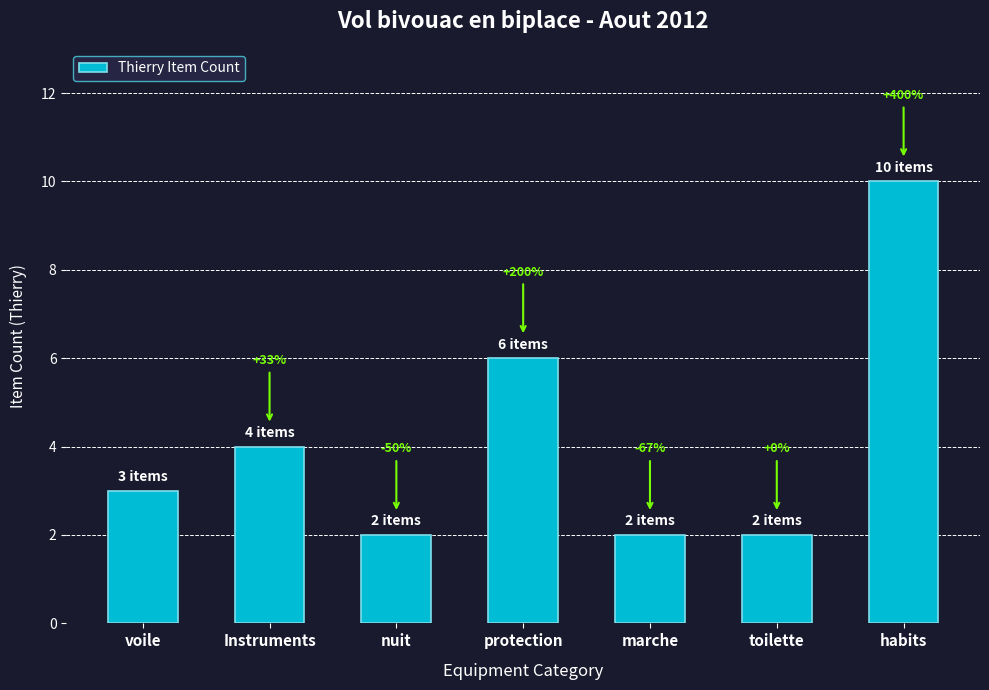

At which category does the chart reach its minimum across all series?

nuit